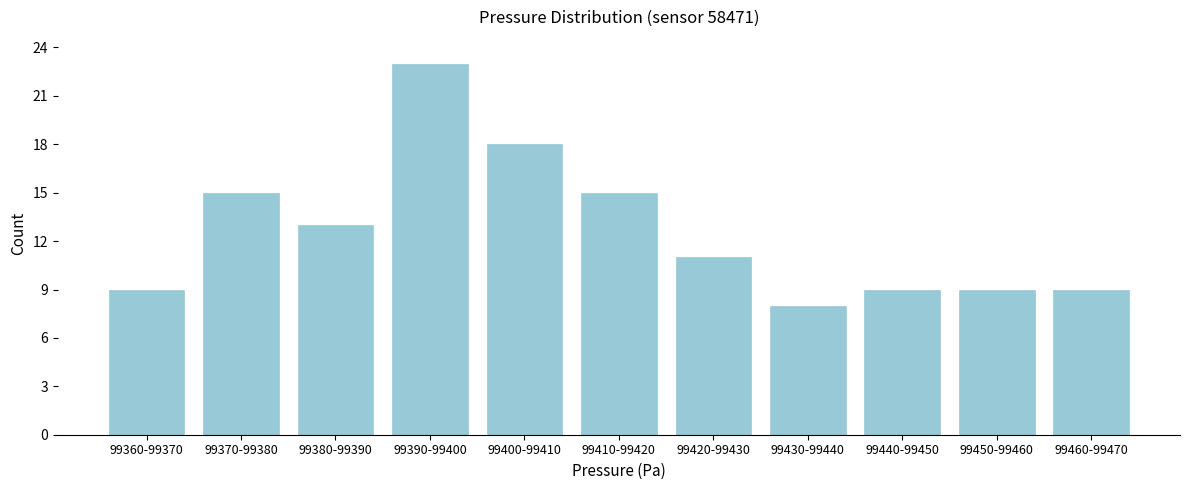

Reading right to left, extract all data points from this chart.

99460-99470=9	99450-99460=9	99440-99450=9	99430-99440=8	99420-99430=11	99410-99420=15	99400-99410=18	99390-99400=23	99380-99390=13	99370-99380=15	99360-99370=9